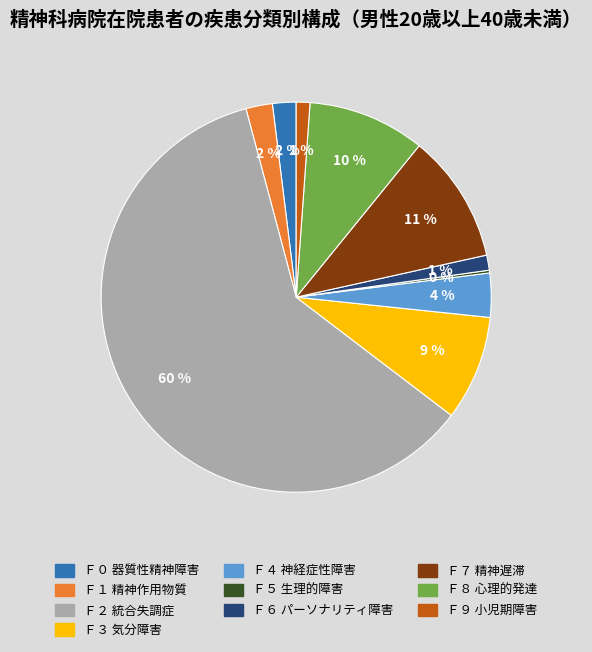

Is Ｆ２ 統合失調症 the majority of the pie?

Yes